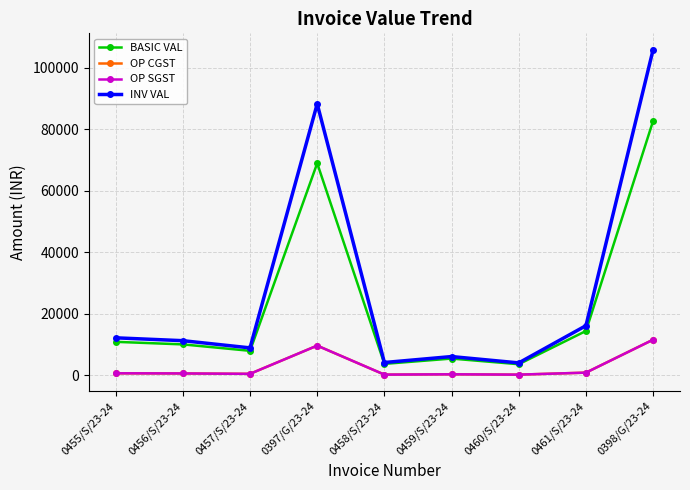

Does the chart have visible grid lines?

Yes